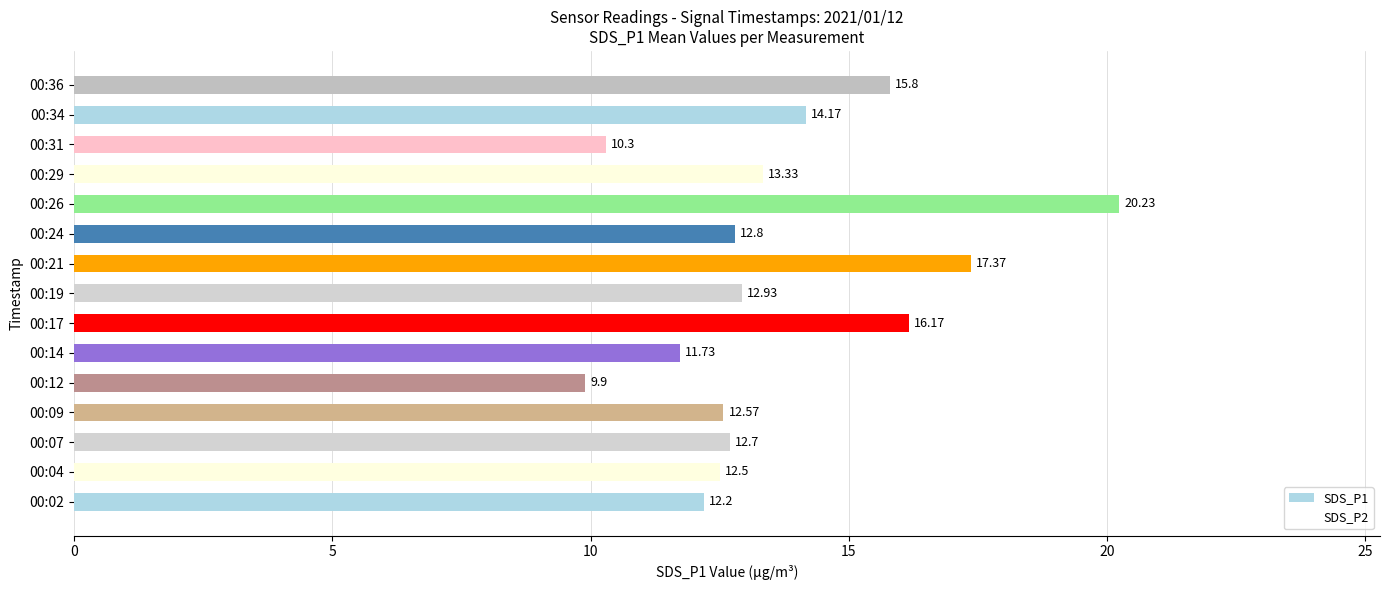

Are the bars horizontal?

Yes